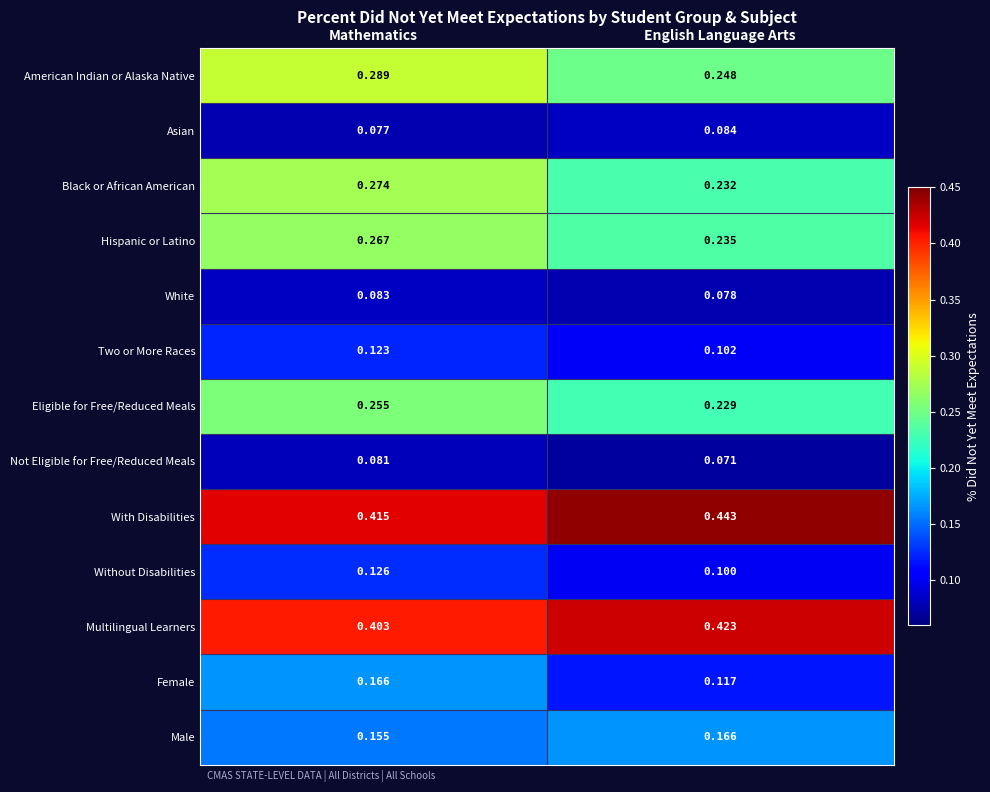

Which series has the largest range (max minus min)?

Female